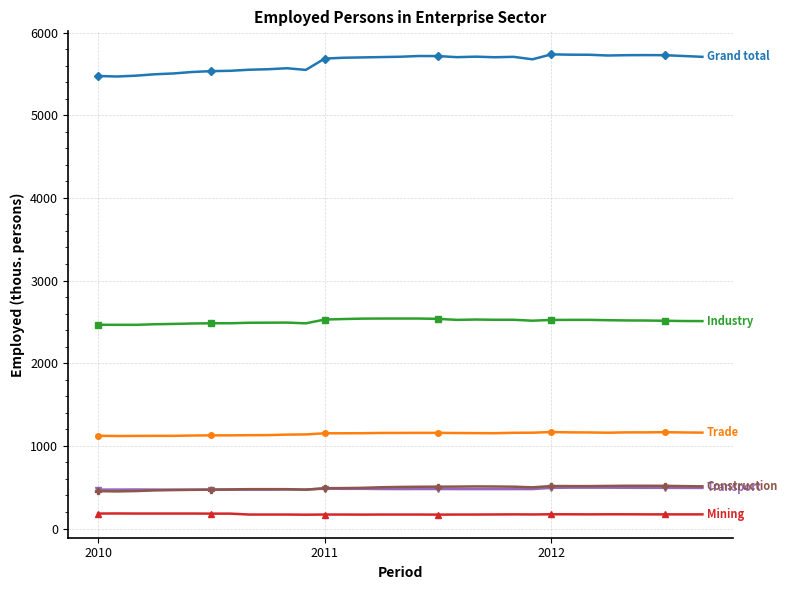

What is the smallest value displayed?

167